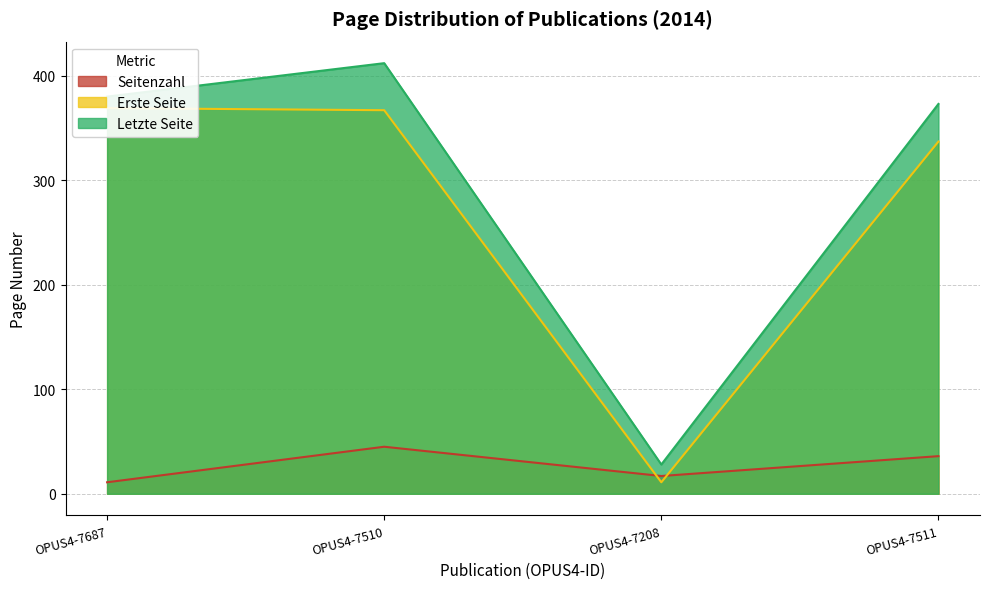

At which category does Erste Seite reach its first local valley?

OPUS4-7208